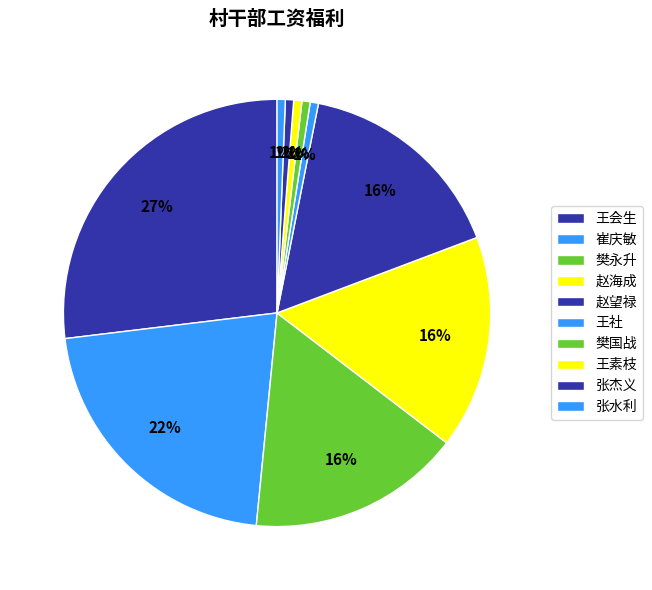

To the nearest percent, what portion does 樊永升 represent?

16%